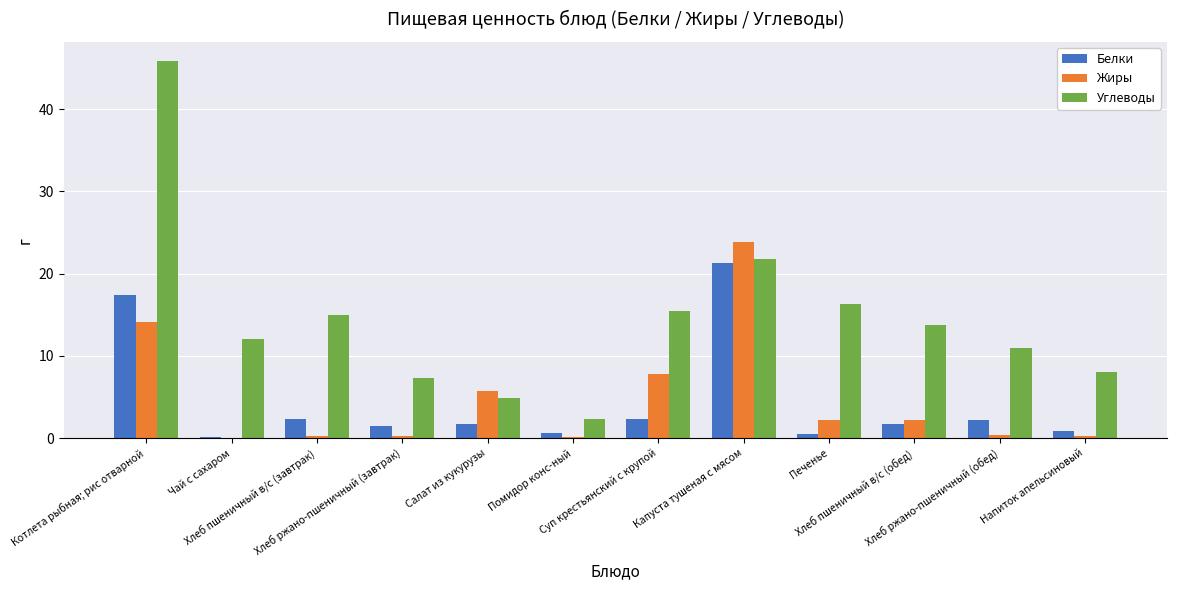

What is the highest value of the Жиры series?

23.8